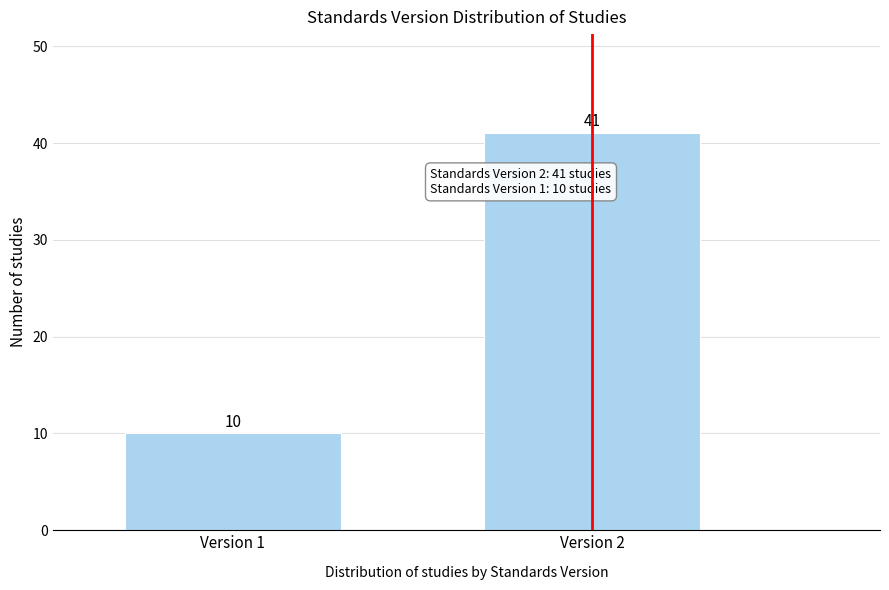

Reading right to left, list all the values displayed in this chart.

41	10